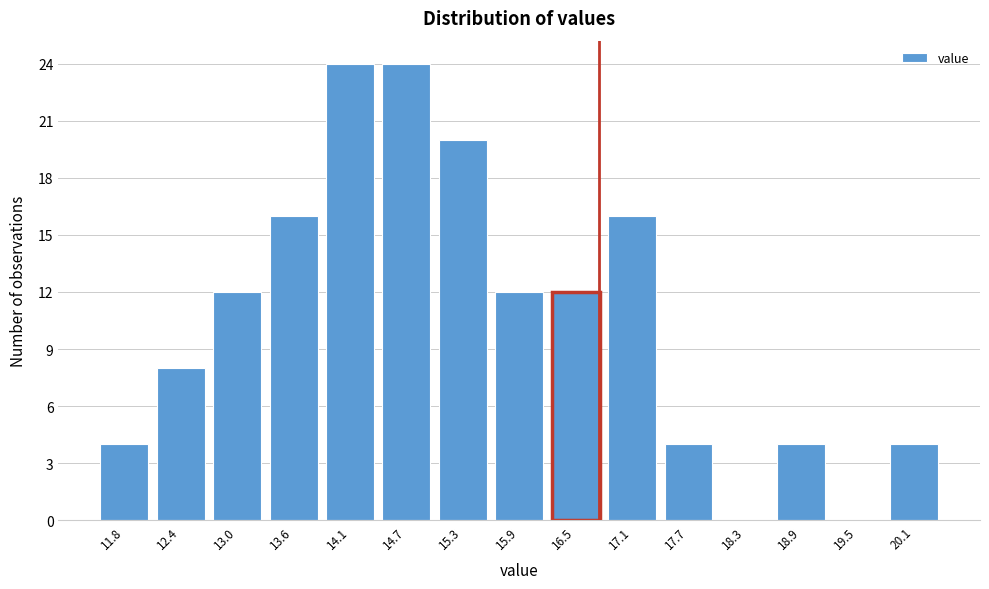

Reading right to left, list all the values displayed in this chart.

20.1=4	19.5=0	18.9=4	18.3=0	17.7=4	17.1=16	16.5=12	15.9=12	15.3=20	14.7=24	14.1=24	13.6=16	13.0=12	12.4=8	11.8=4